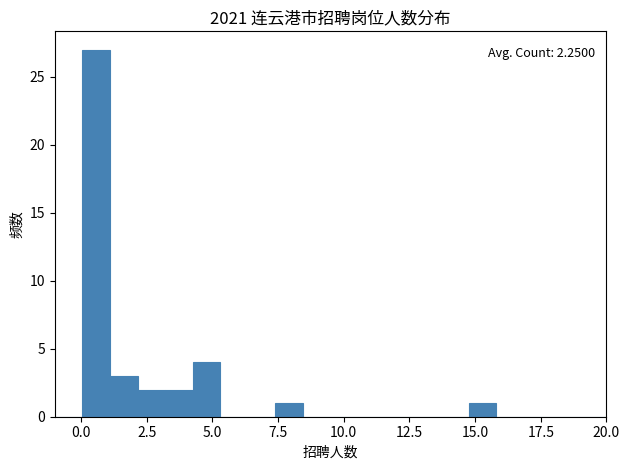

Read against the x-axis, roughly where is the centre of the tallest bar?

0.5